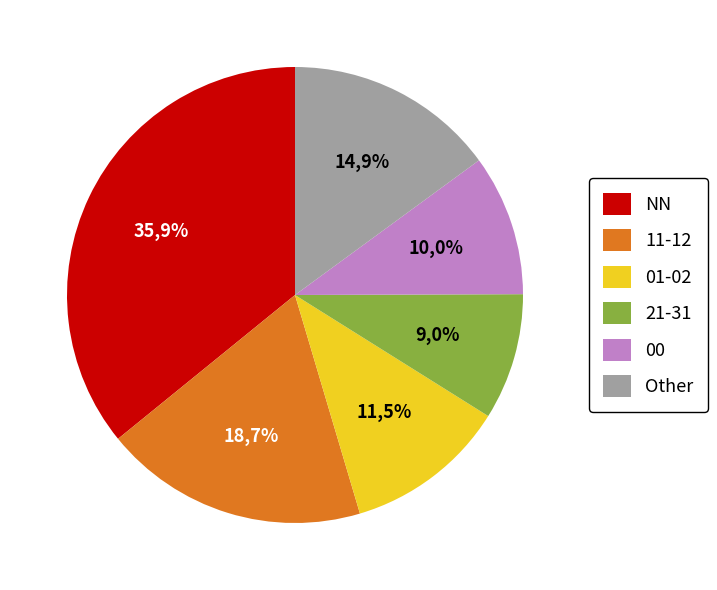

The NN slice represents 36% of the pie. True or false?

True